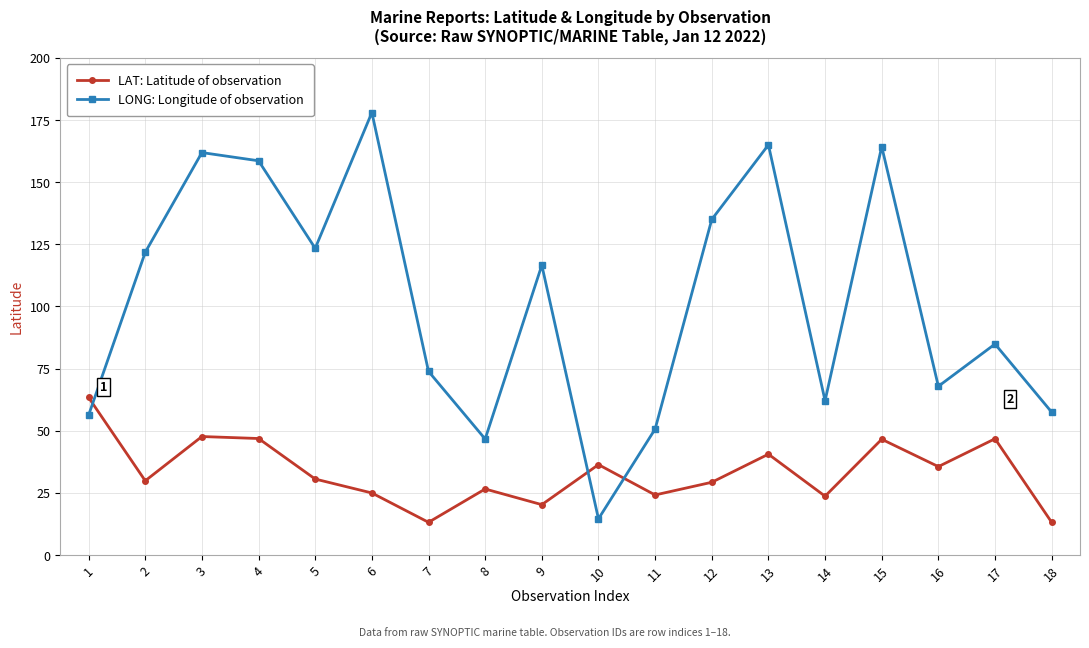

How many times do LAT: Latitude of observation and LONG: Longitude of observation cross each other?

3